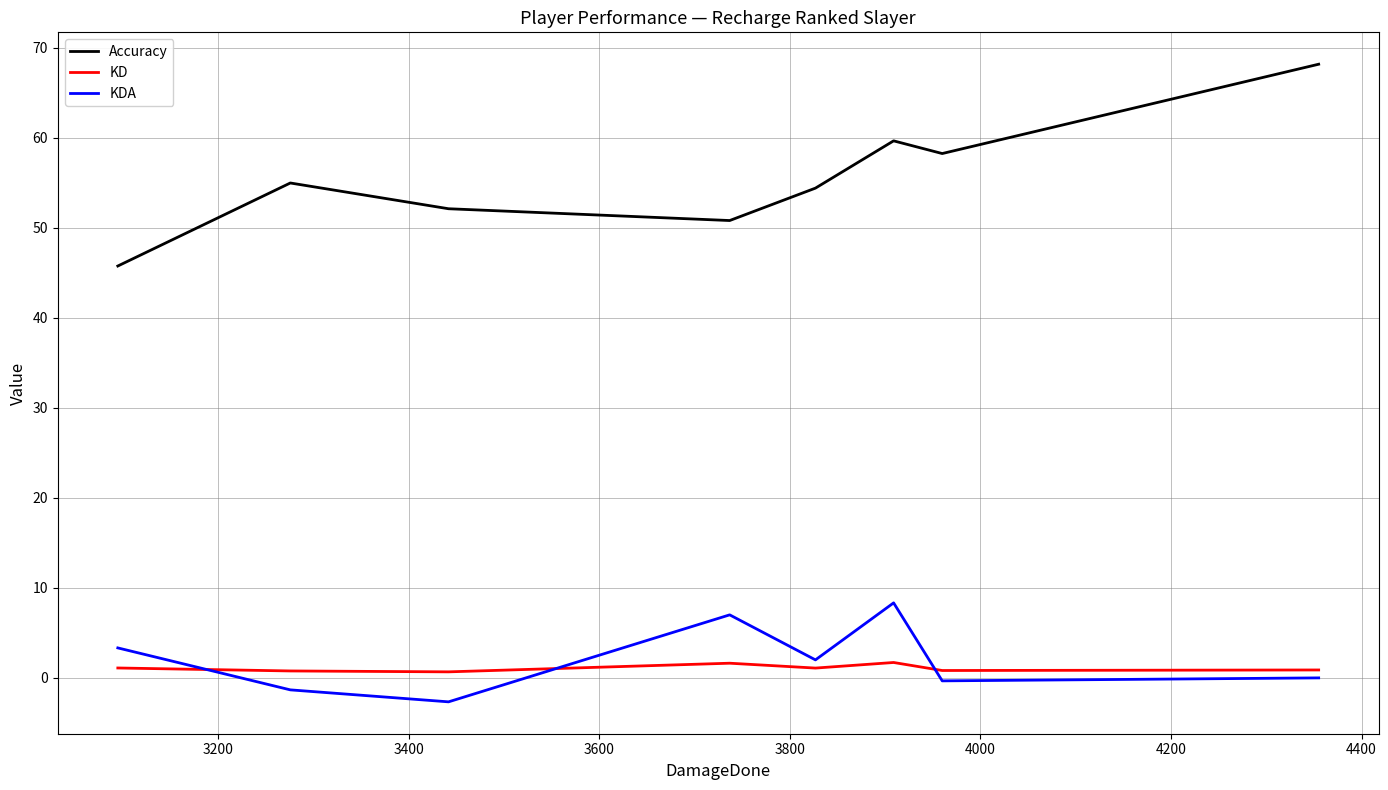

How many times do KDA and KD cross each other?

3